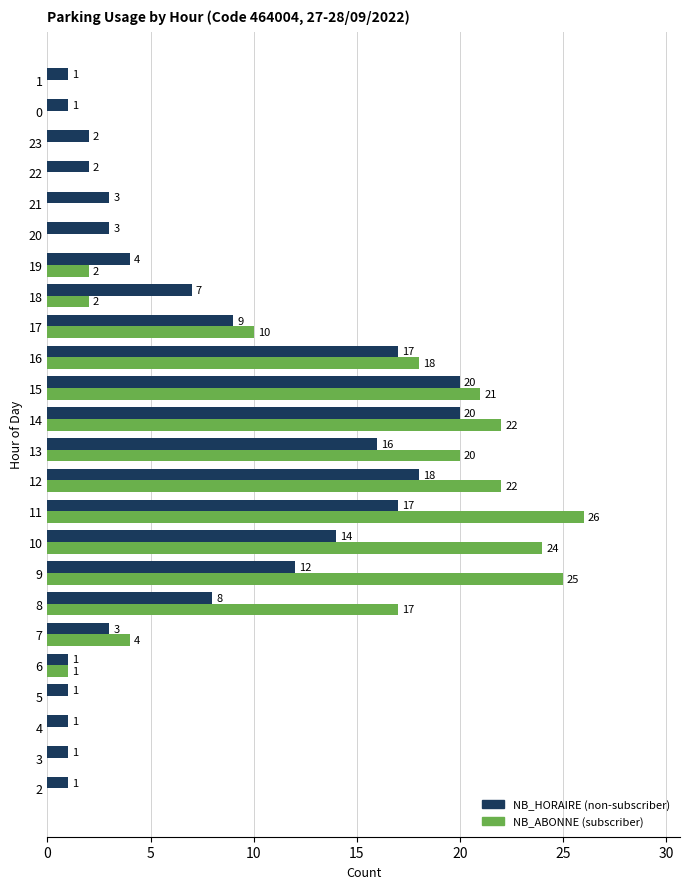

What is the total value across all series at 8?

25